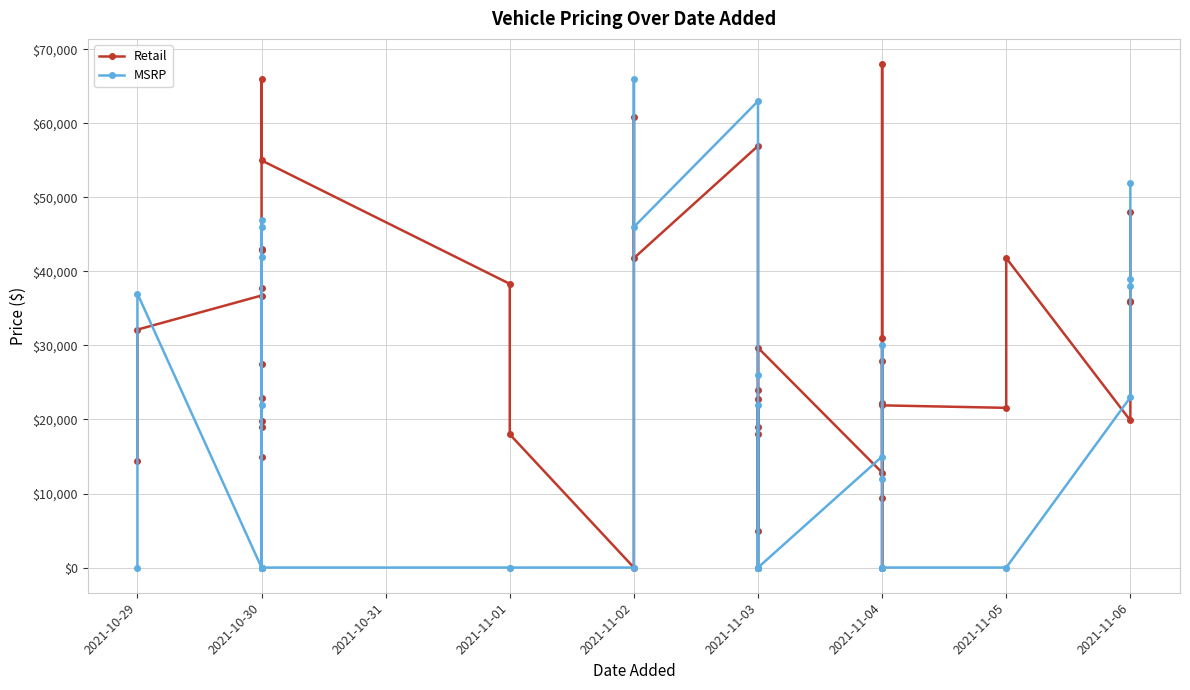

At which category is the sum across all series the highest?

2021-11-02